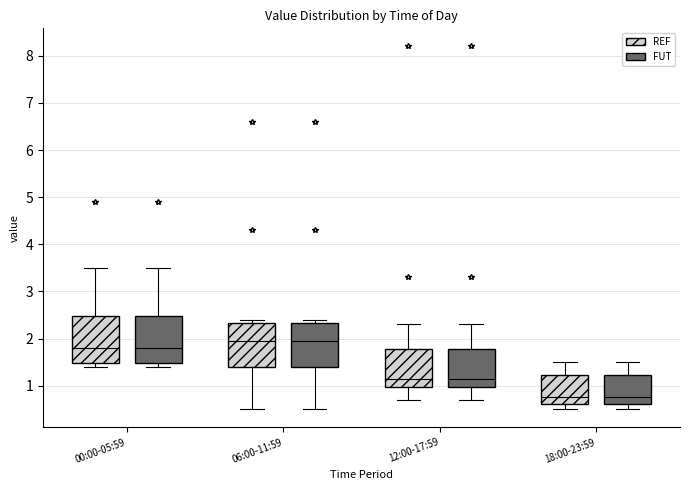

Reading left to right, transcribe this box plot: for each box, give where its median line is, the range the box spans, and where its two whiskers end, as read against the y-axis. The values are not printed on the chart, so give them approximately, as read against the axis.

00:00-05:59 (REF): median 1.8, box 1.5 to 2.5, whiskers 1.4 to 3.5
00:00-05:59 (FUT): median 1.8, box 1.5 to 2.5, whiskers 1.4 to 3.5
06:00-11:59 (REF): median 2.0, box 1.4 to 2.3, whiskers 0.5 to 2.4
06:00-11:59 (FUT): median 2.0, box 1.4 to 2.3, whiskers 0.5 to 2.4
12:00-17:59 (REF): median 1.2, box 1.0 to 1.8, whiskers 0.7 to 2.3
12:00-17:59 (FUT): median 1.2, box 1.0 to 1.8, whiskers 0.7 to 2.3
18:00-23:59 (REF): median 0.8, box 0.6 to 1.2, whiskers 0.5 to 1.5
18:00-23:59 (FUT): median 0.8, box 0.6 to 1.2, whiskers 0.5 to 1.5